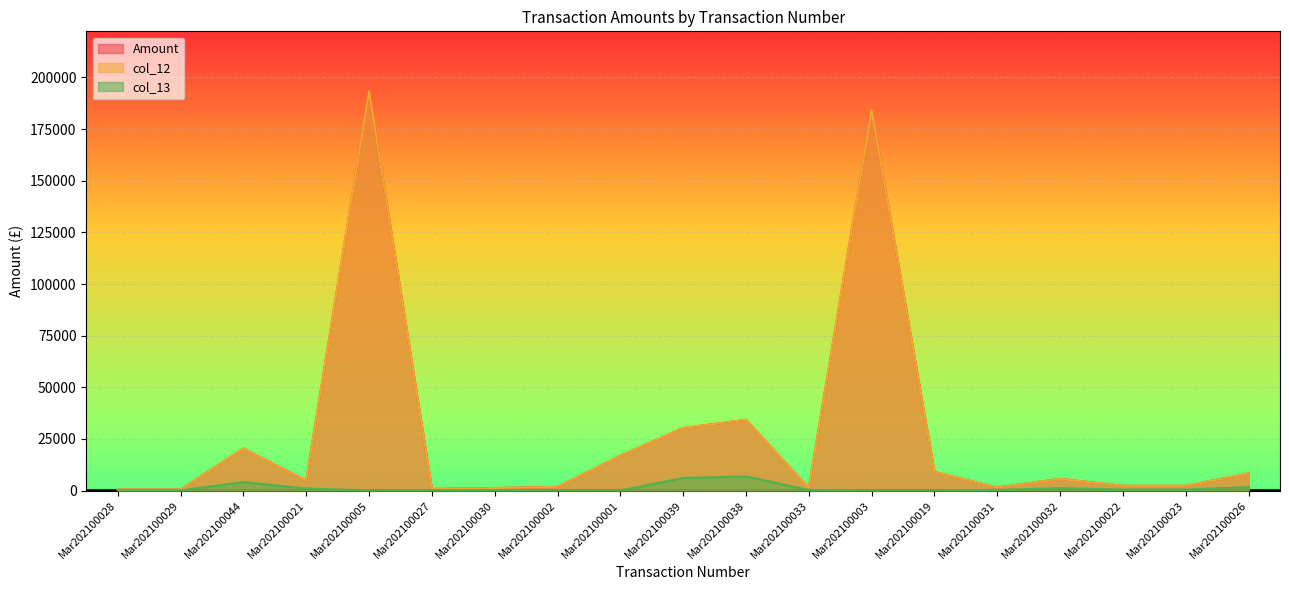

The col_12 series shows 500.0 at Mar202100029. True or false?

True